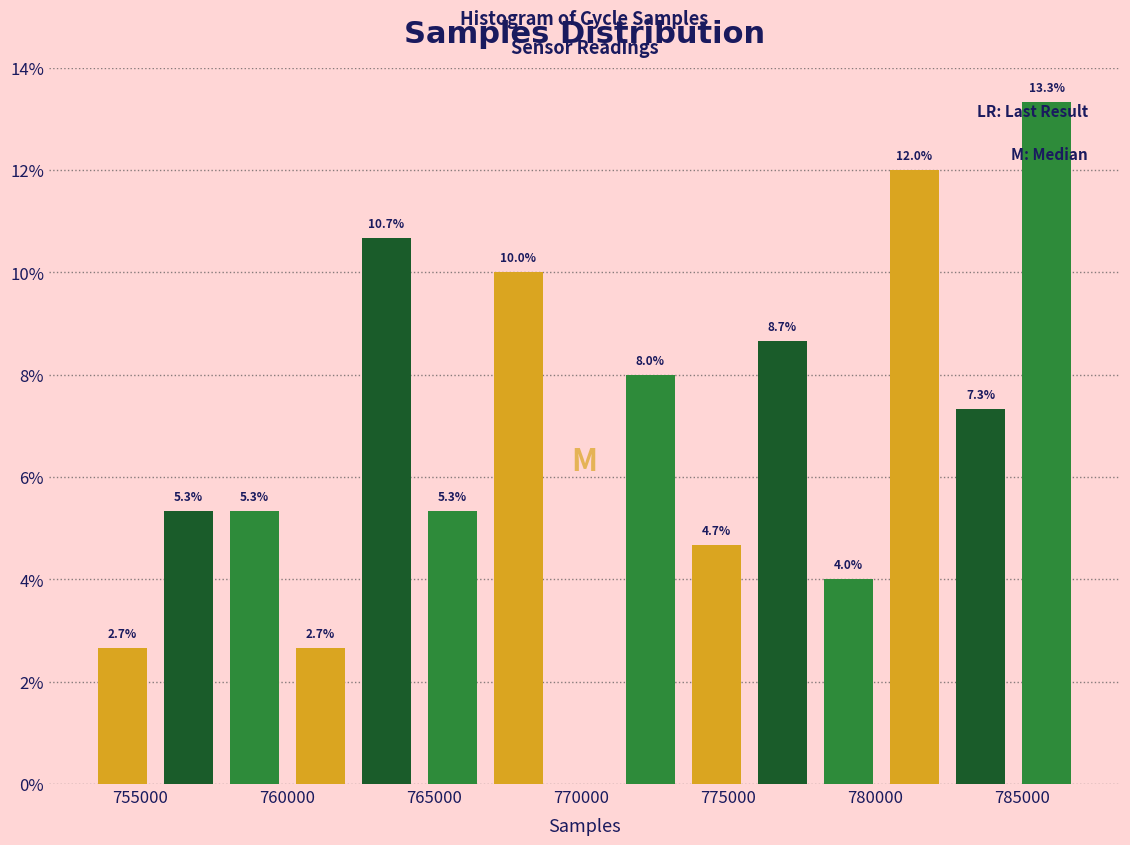

Which range on the x-axis has the tallest bar?

784500 to 787000